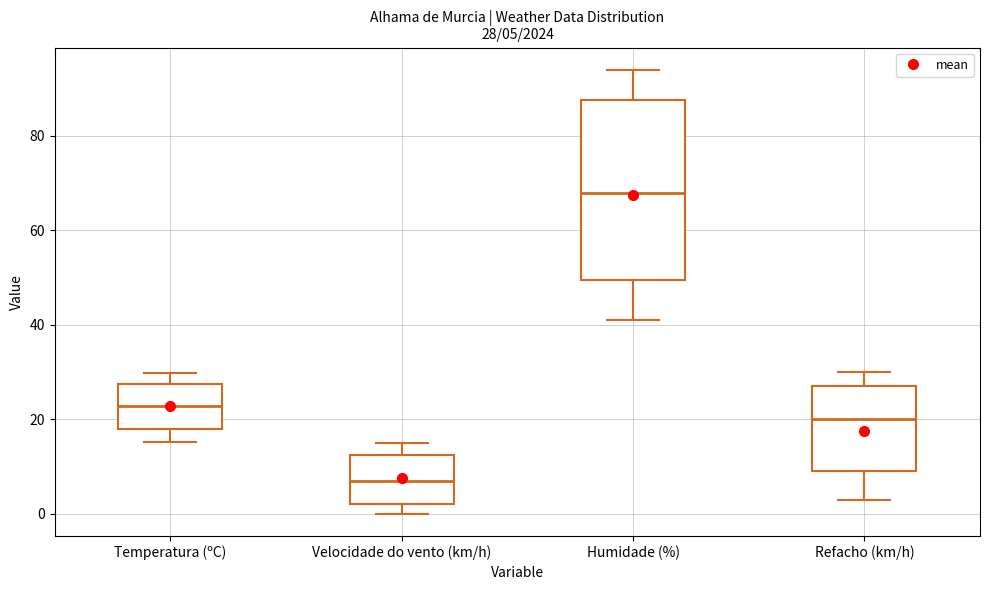

Which box's median line is the lowest?

Velocidade do vento (km/h)